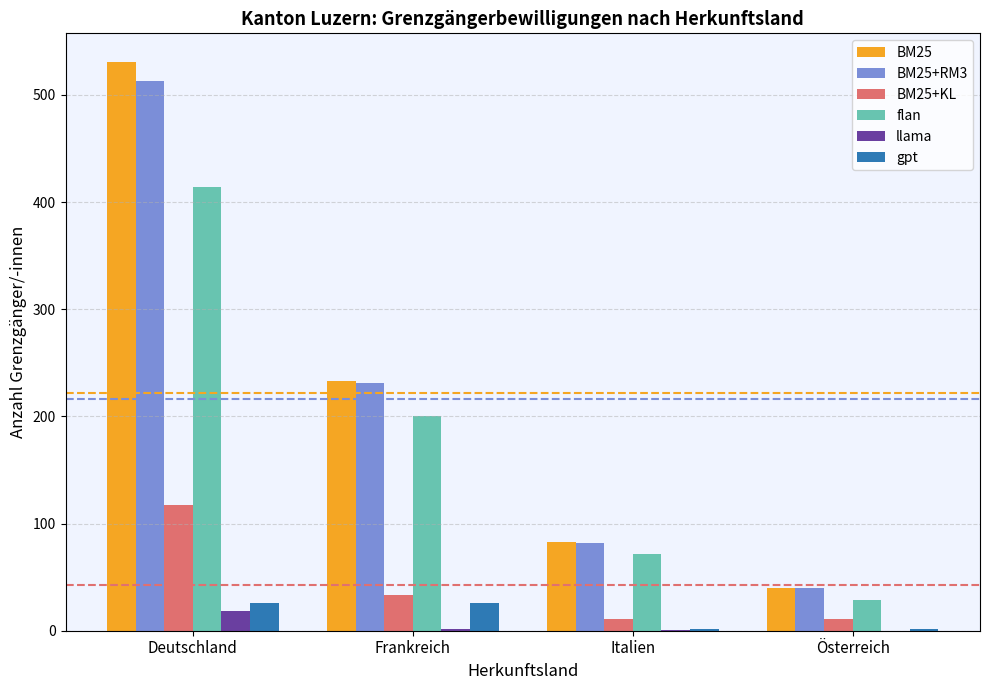

What is the greatest value displayed?

531